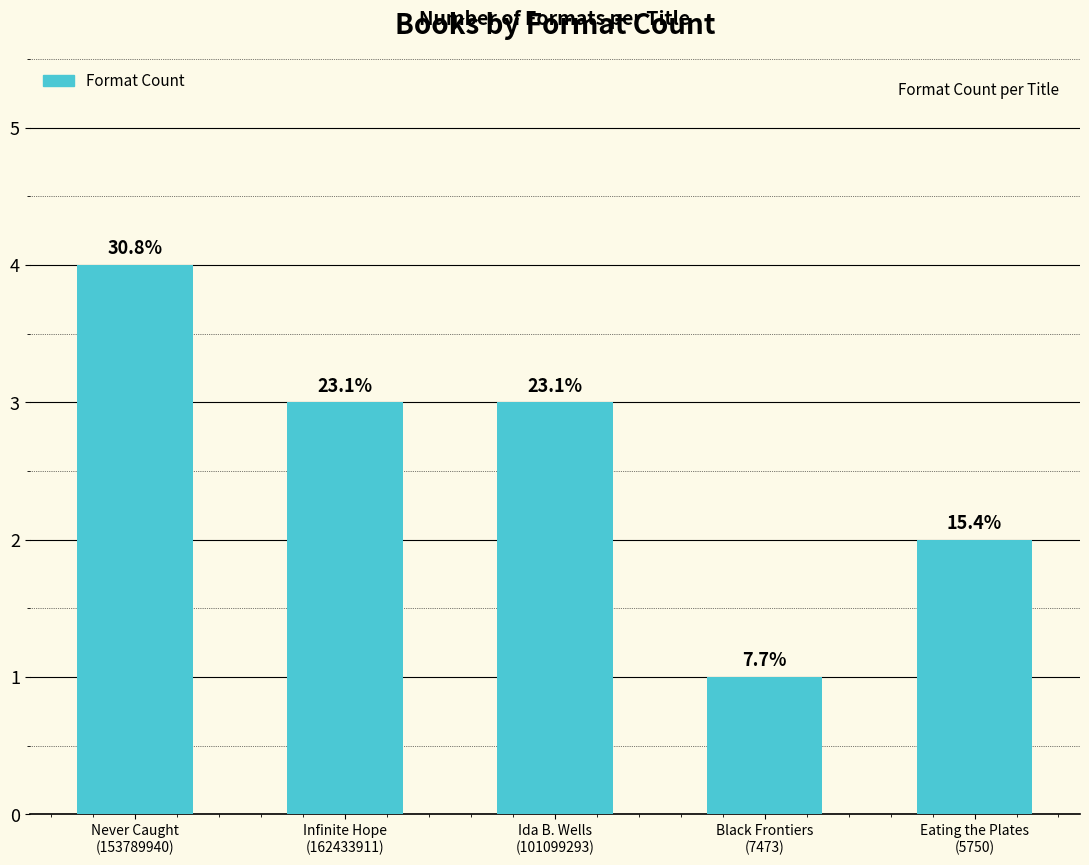

Reading left to right, list all the values displayed in this chart.

Never Caught
(153789940)=4	Infinite Hope
(162433911)=3	Ida B. Wells
(101099293)=3	Black Frontiers
(7473)=1	Eating the Plates
(5750)=2